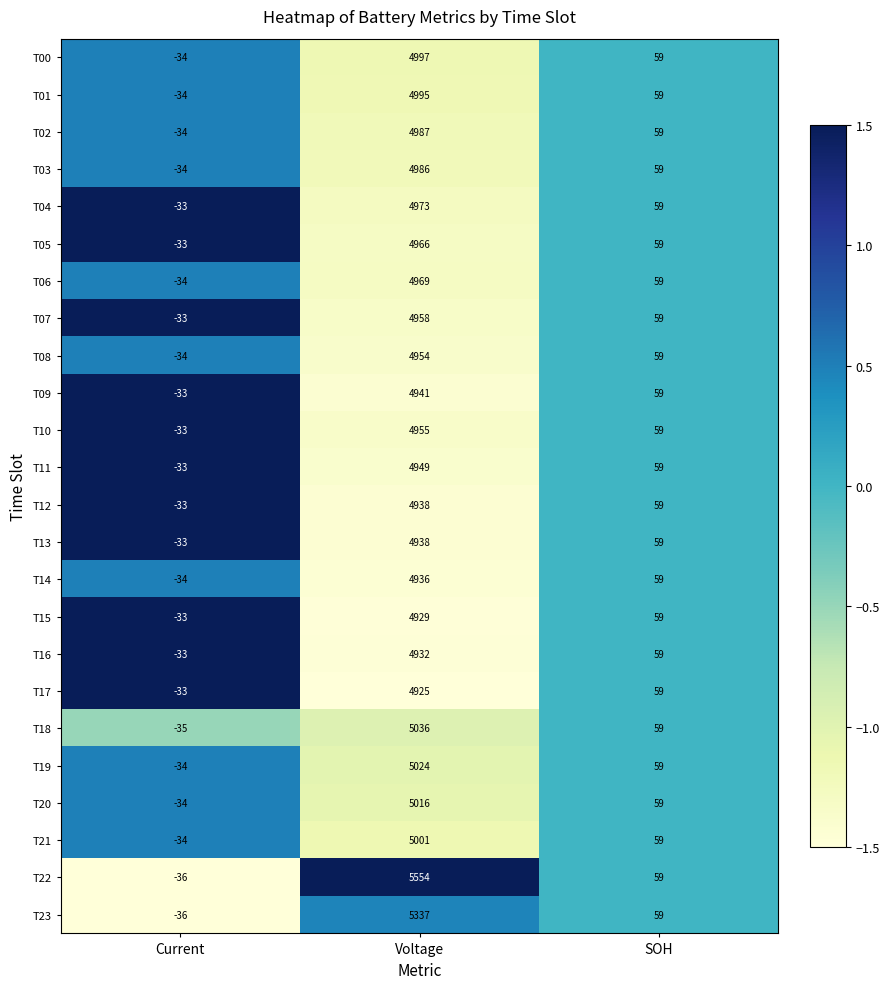

Rank the categories by T08 value from lowest to highest.

Current, SOH, Voltage